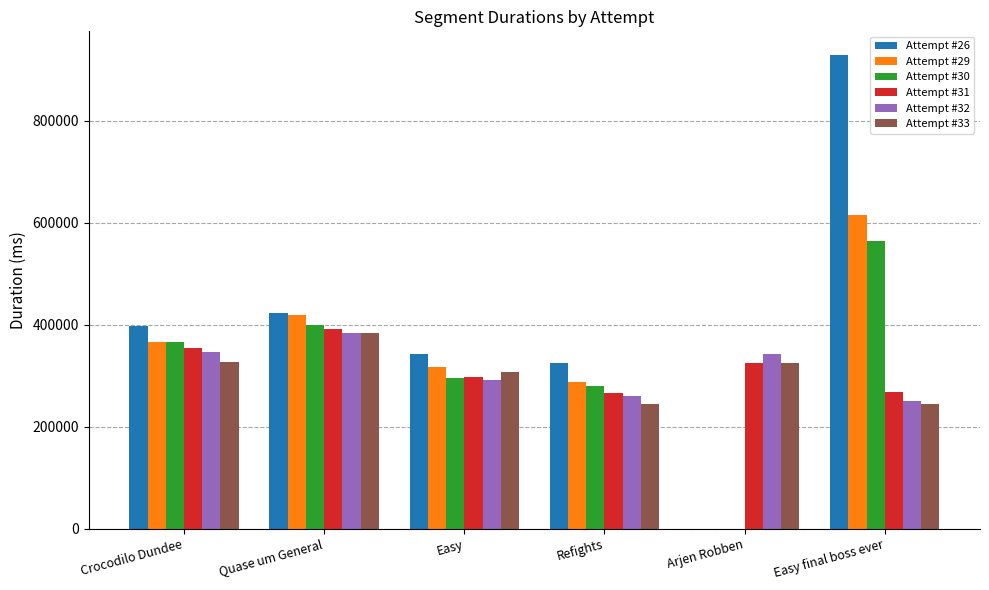

The Attempt #30 series shows 366680 at Crocodilo Dundee. True or false?

True